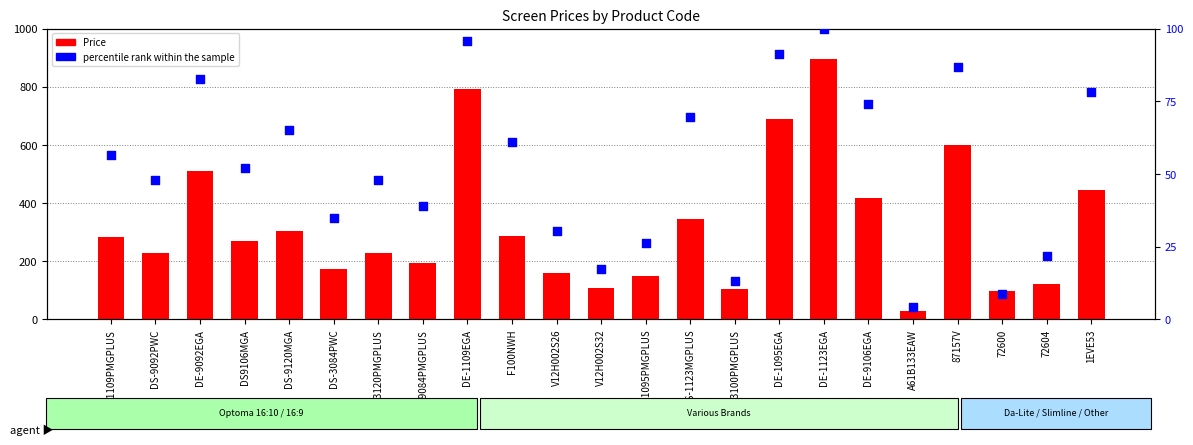

Which series has the largest Y range (max minus min)?

Price